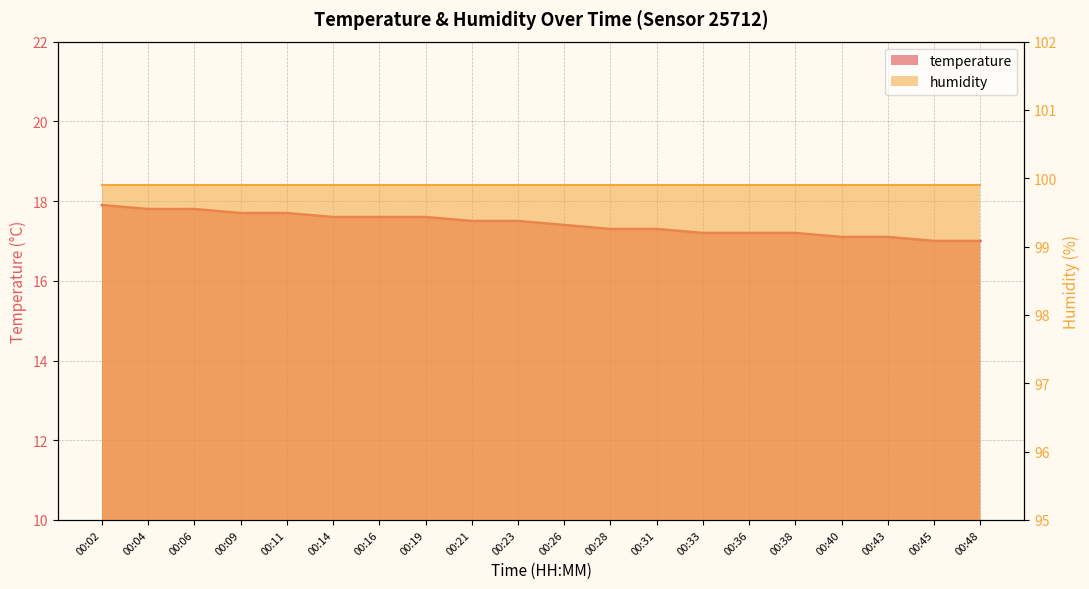

What is the maximum value shown in the chart?

17.9